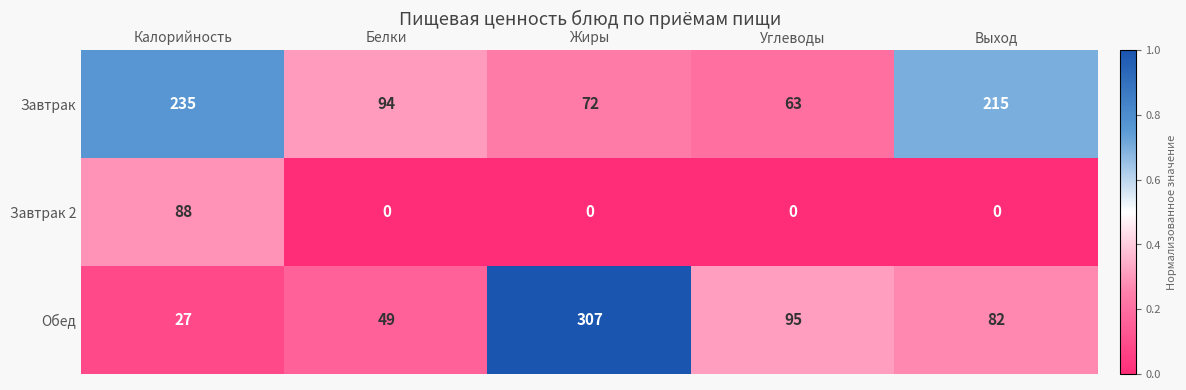

At which category is the sum across all series the highest?

Жиры